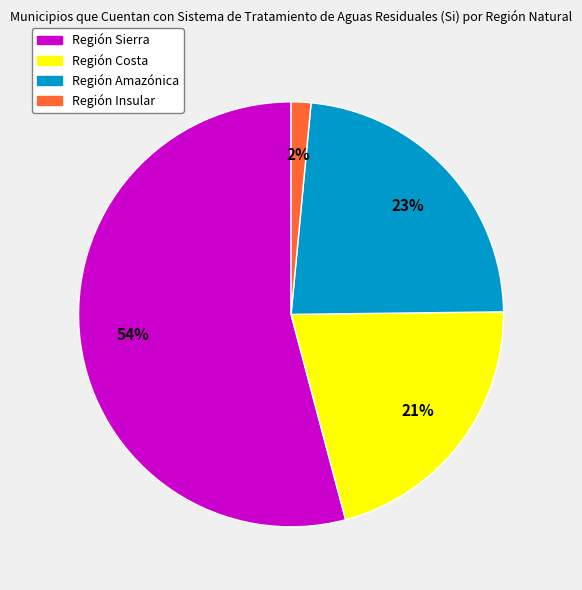

Combined, do Región Insular and Región Sierra account for over 50%?

Yes